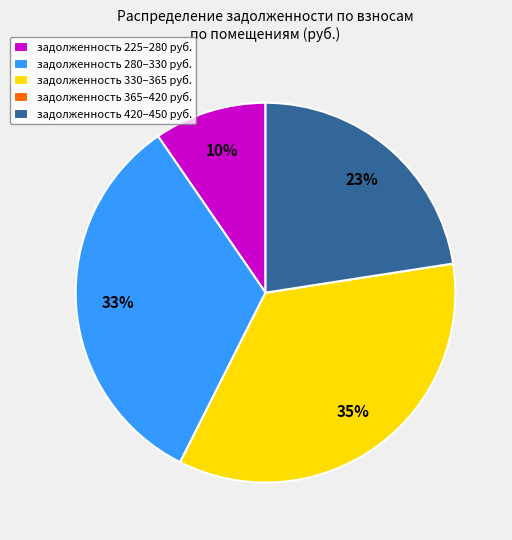

Is there any slice that represents more than half of the pie?

No